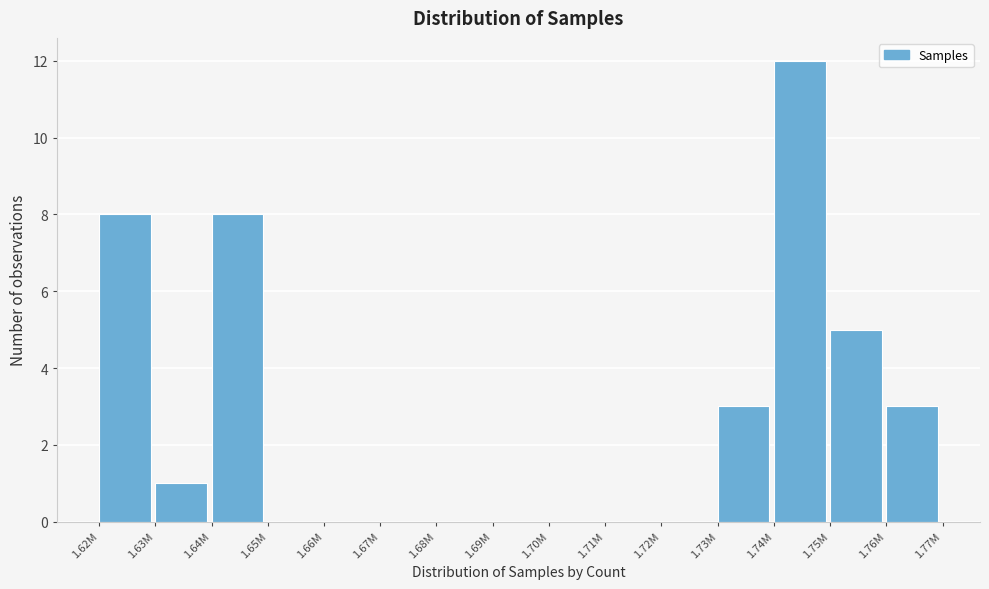

Reading left to right, what are all the values shown in this chart?

1.62M=8	1.63M=1	1.64M=8	1.65M=0	1.66M=0	1.67M=0	1.68M=0	1.69M=0	1.70M=0	1.71M=0	1.72M=0	1.73M=3	1.74M=12	1.75M=5	1.76M=3